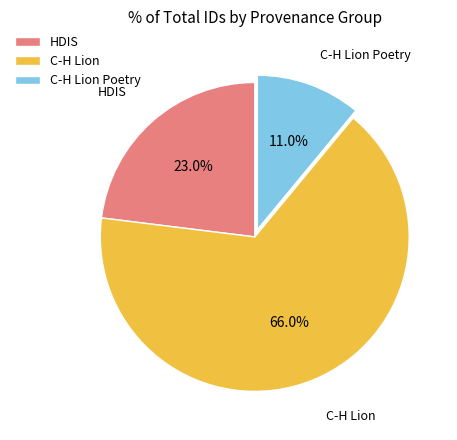

To the nearest percent, what is the average slice percentage?

33%